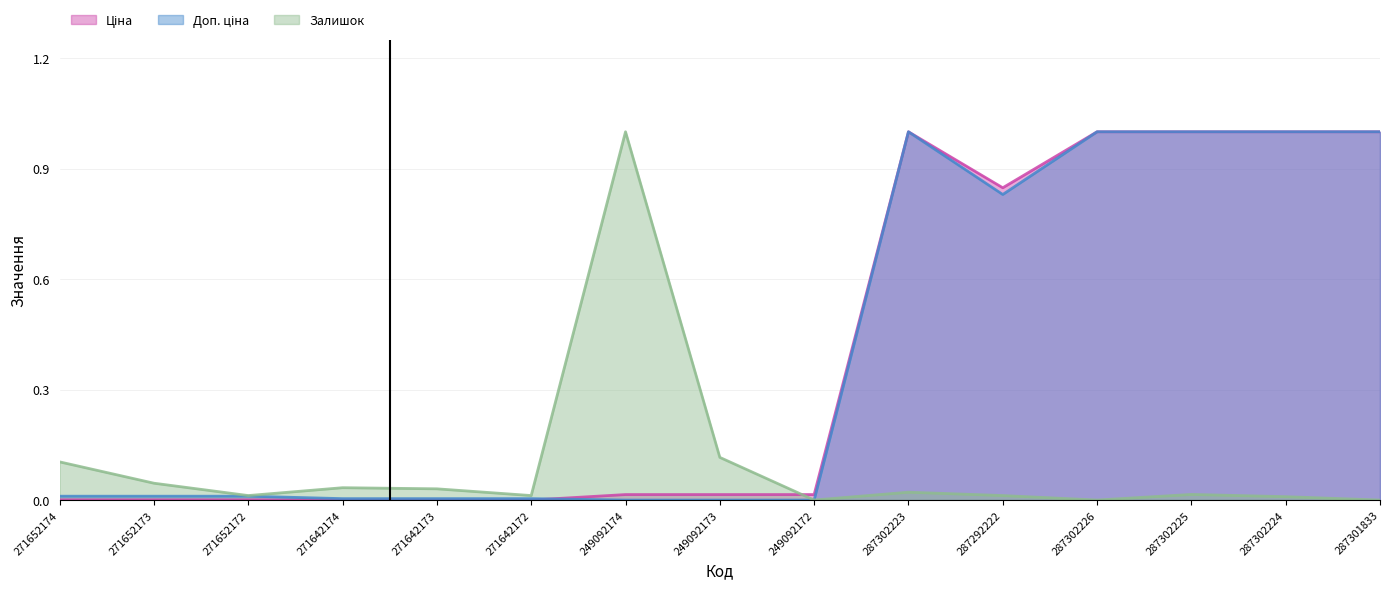

How many data points does each series have?

15